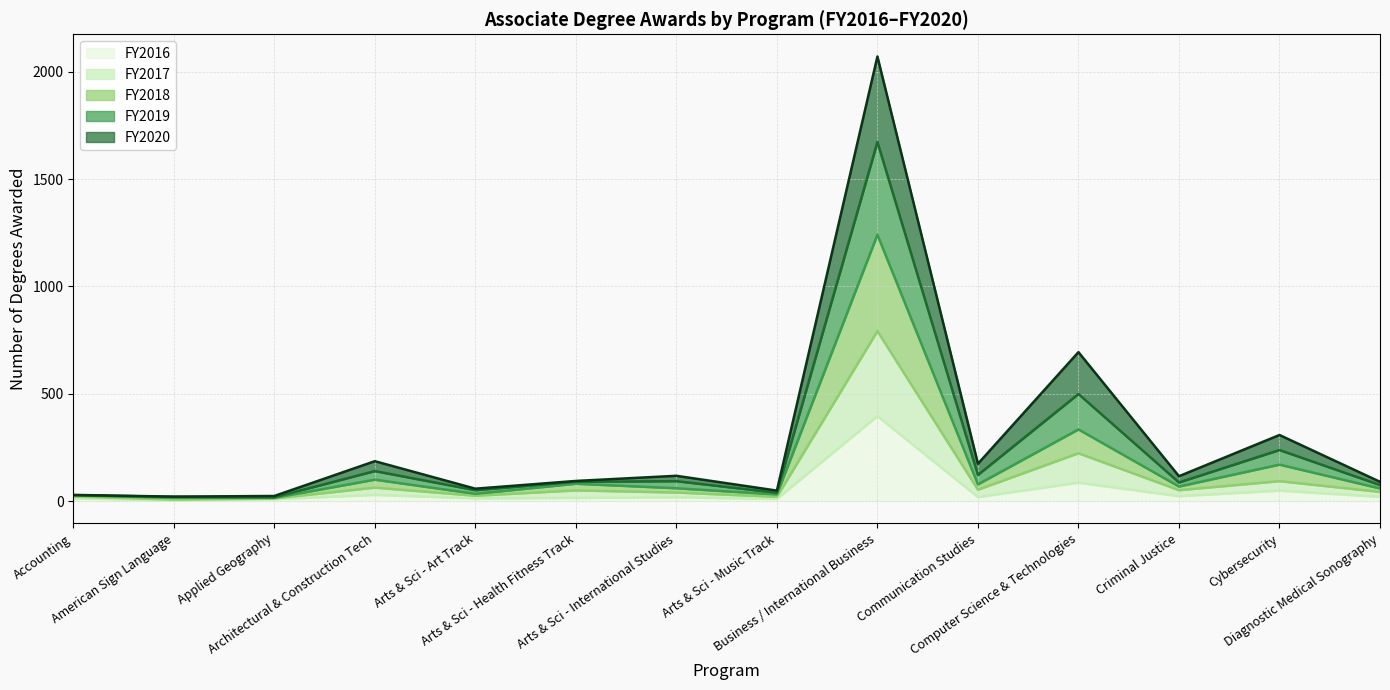

What is the highest value of the FY2016 series?

396